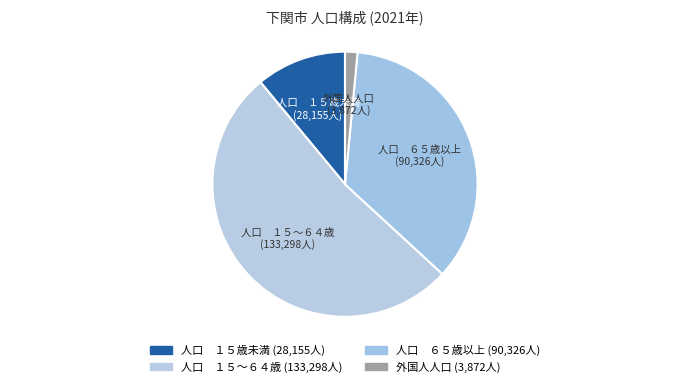

Count the number of slices in the pie.

4